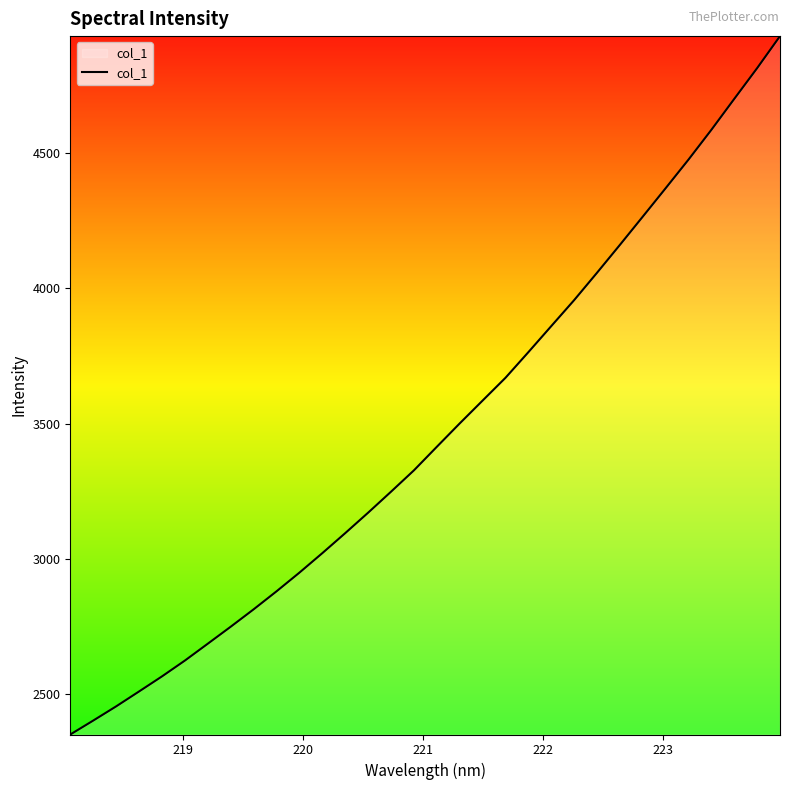

What is the minimum value shown in the chart?

2350.7